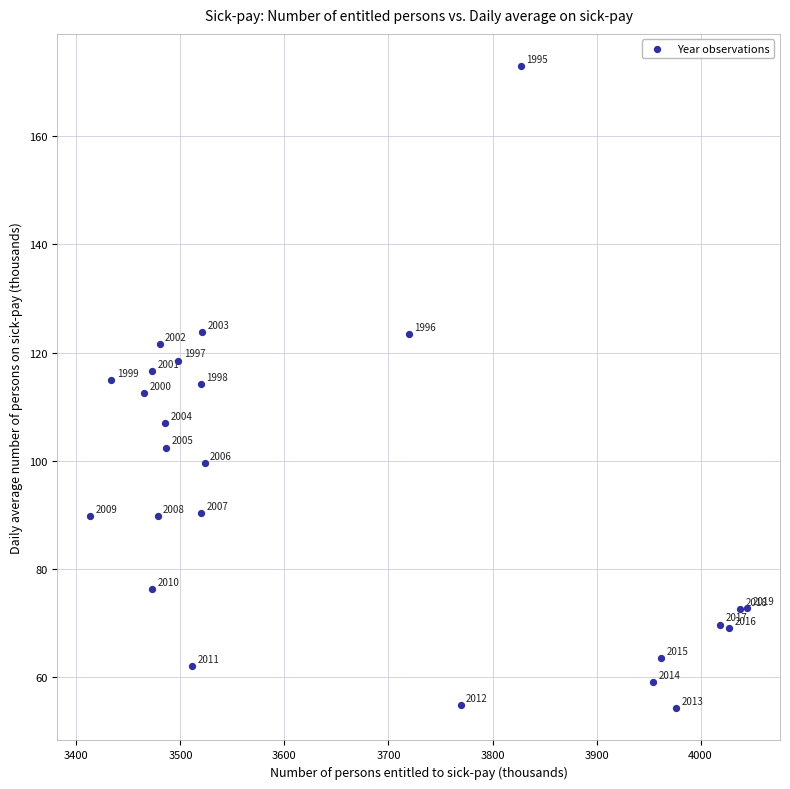

What Y value in the scatter plot is closest to 113?

112.5